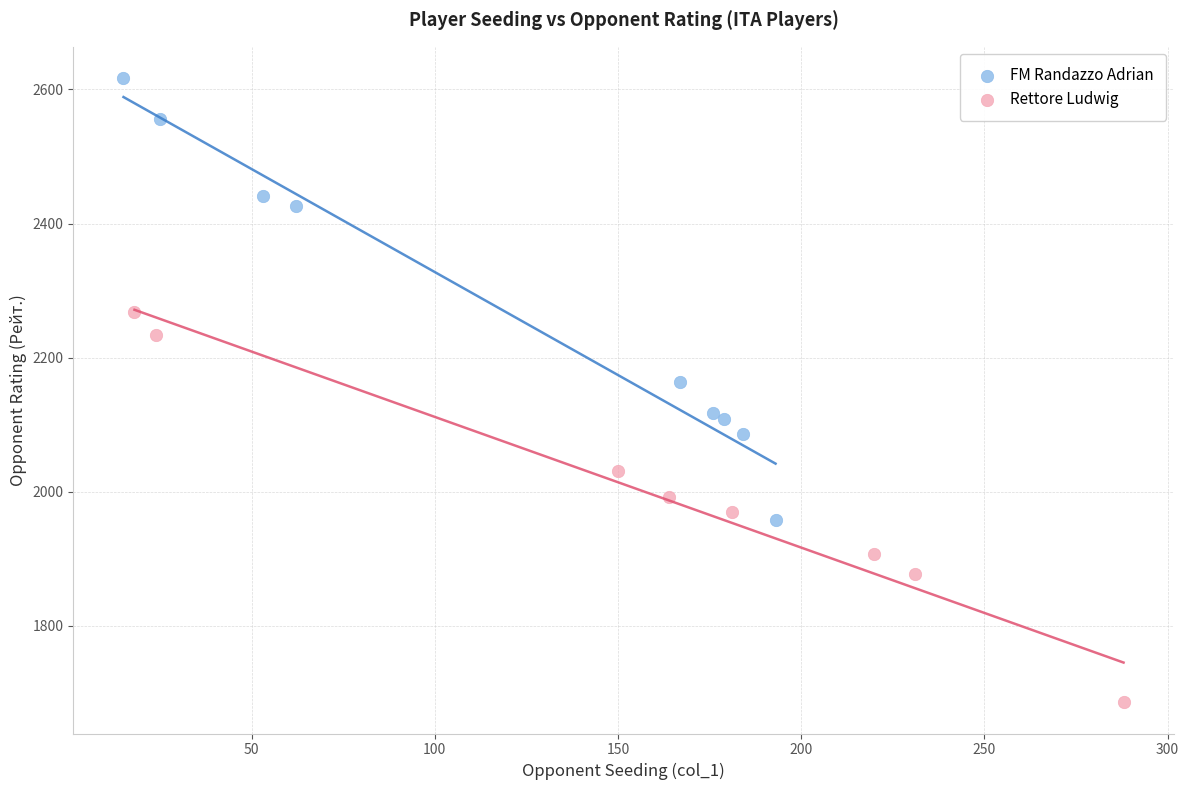

Which series reaches the maximum Y coordinate?

FM Randazzo Adrian